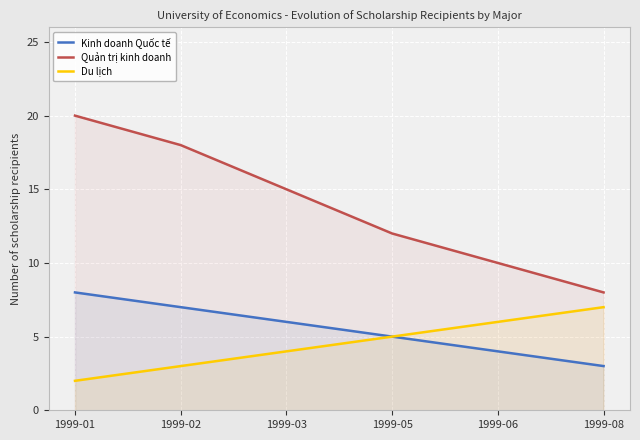

True or false: Quản trị kinh doanh has more than 1 points higher than both neighbors.

False